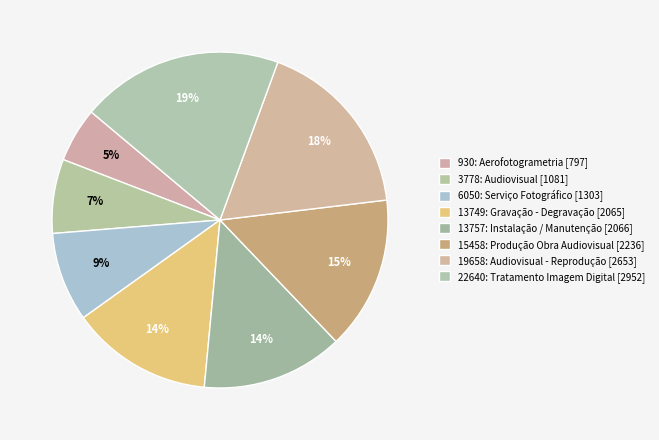

What is the largest slice in the pie chart?

22640: Tratamento Imagem Digital